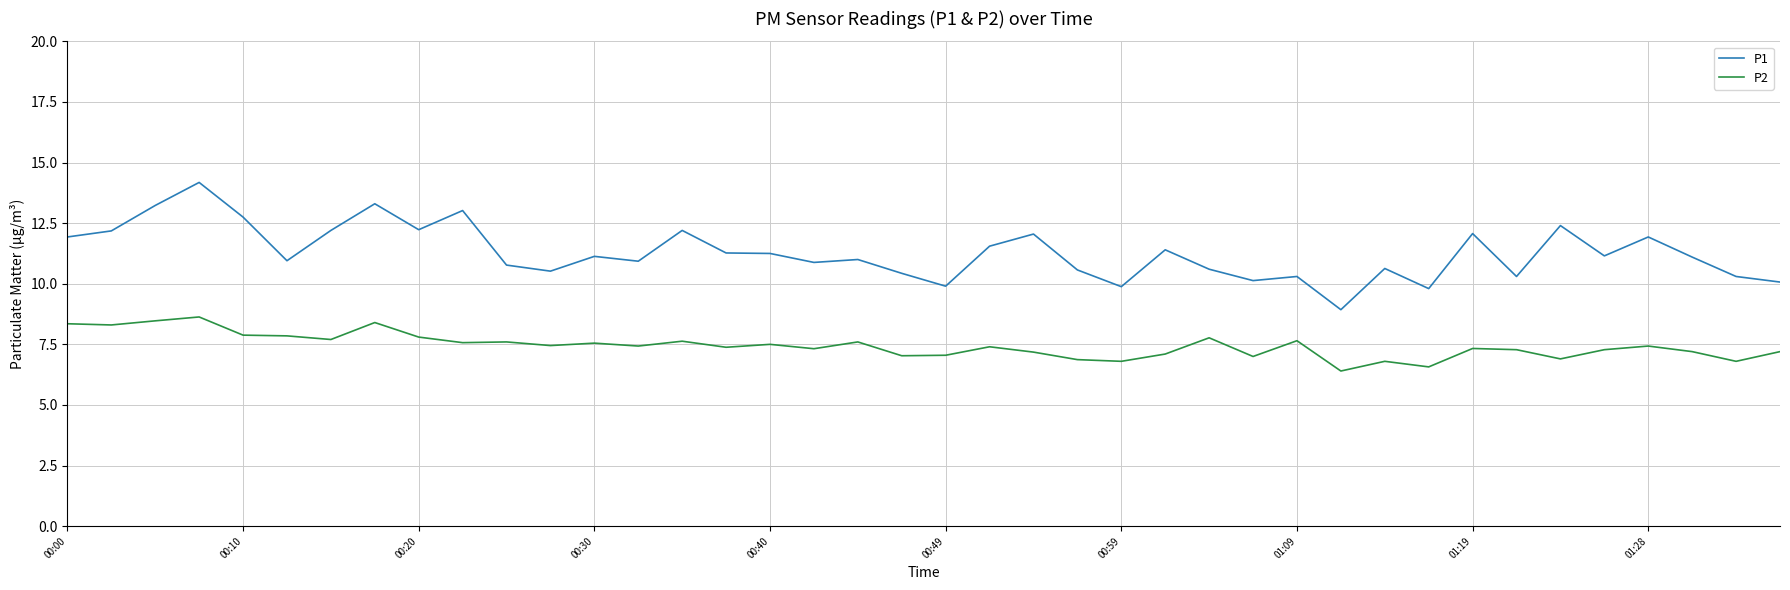

List the series in order of their peak value, highest first.

P1, P2